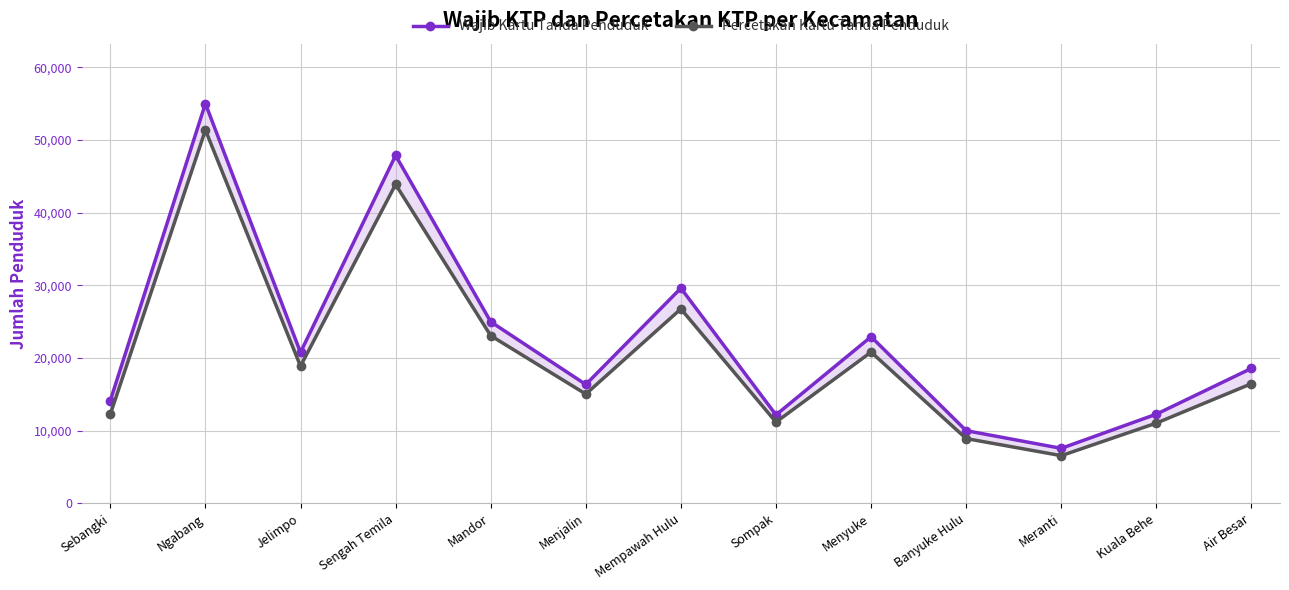

At Sengah Temila, list the series in order from largest to smallest.

Wajib Kartu Tanda Penduduk, Percetakan Kartu Tanda Penduduk